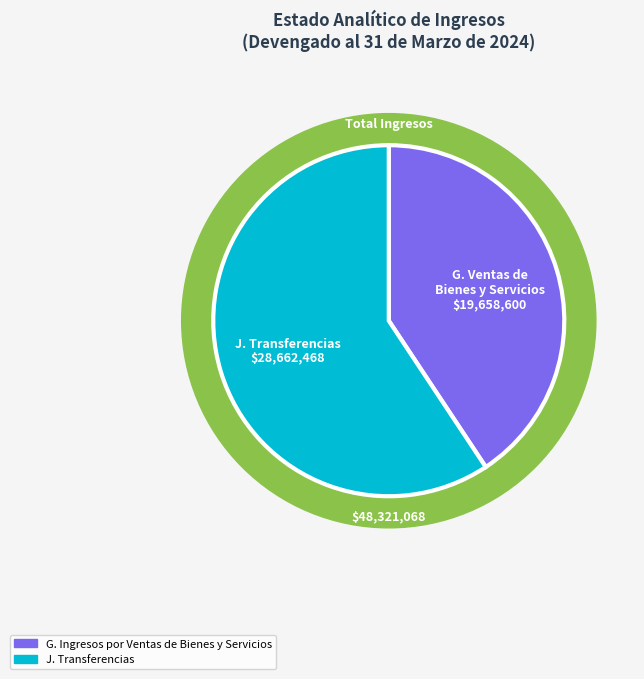

Between J. Transferencias and G. Ingresos por Ventas de Bienes y Servicios, which is larger?

J. Transferencias